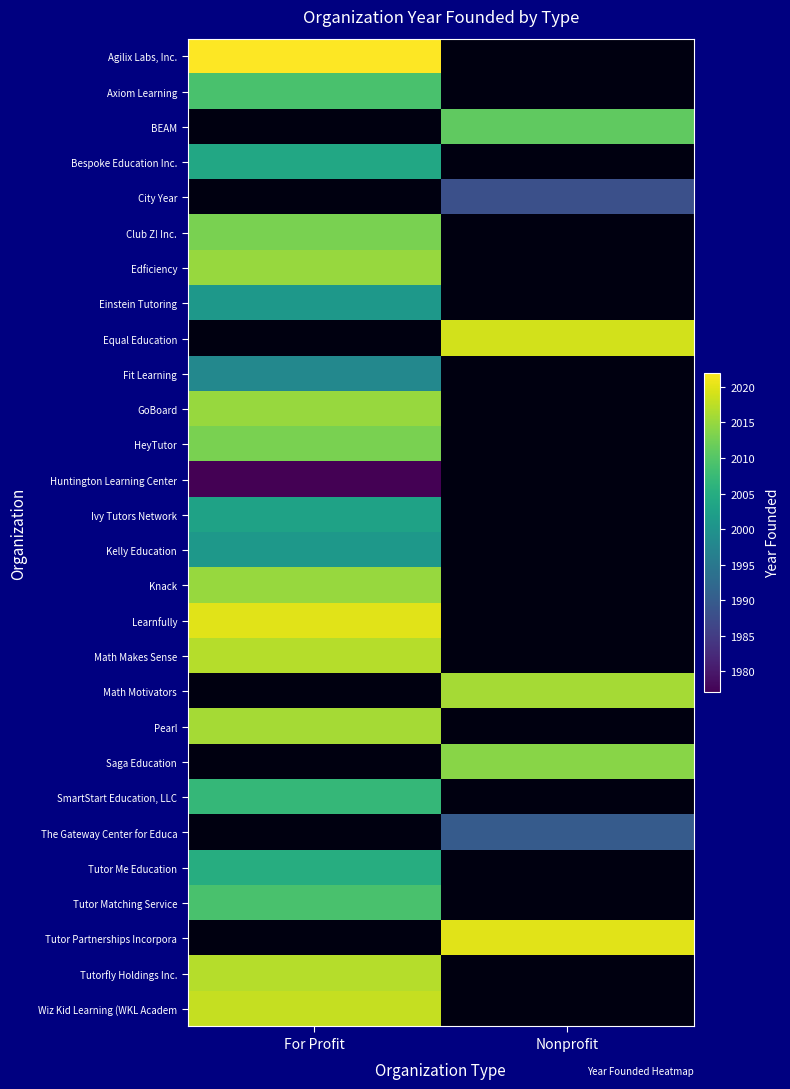

What is the smallest value displayed?

1977.0